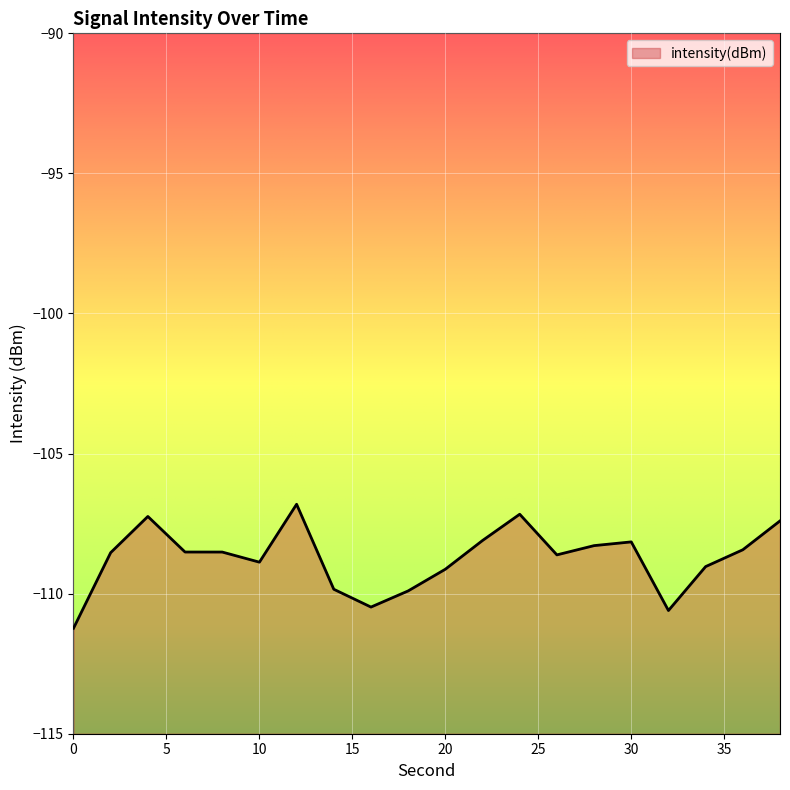

True or false: the data has more than 0 interior local peaks.

True